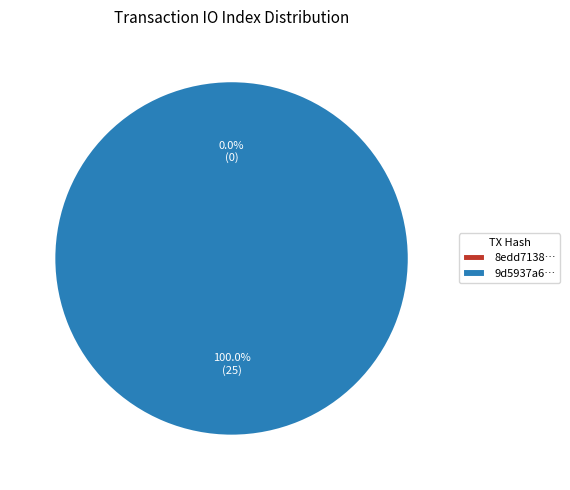

To the nearest percent, what is the difference between the tx_hash_1 and tx_hash_0 slice percentages?

100%